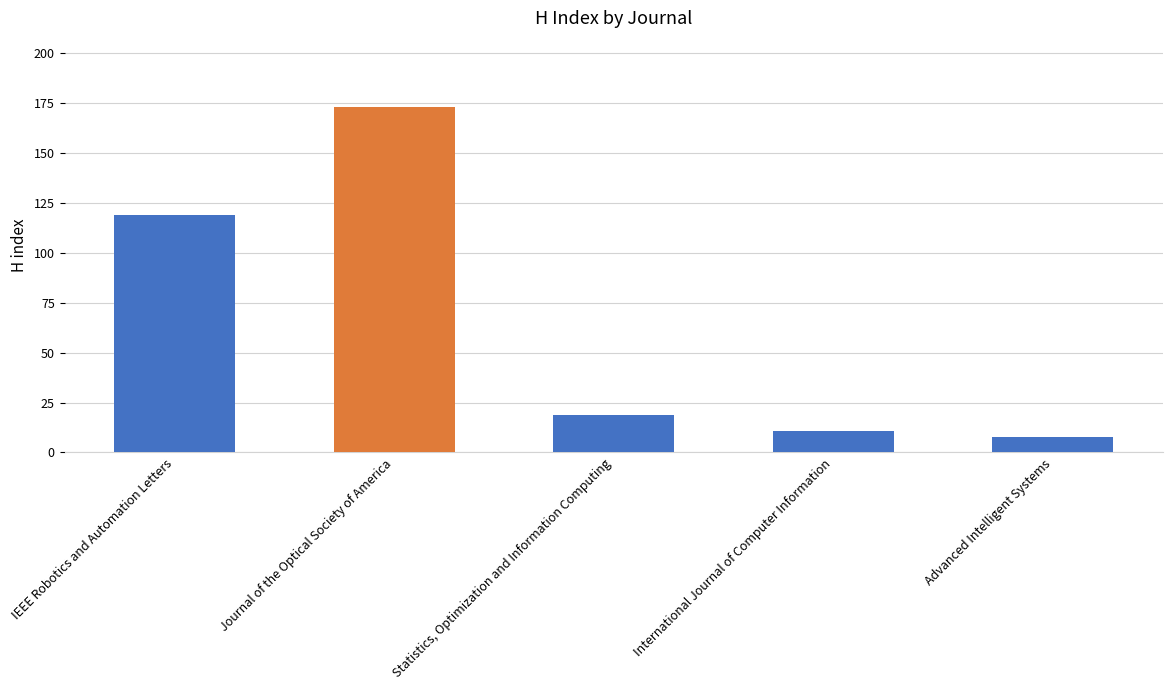

Which category has the lowest value across all series?

Advanced Intelligent Systems